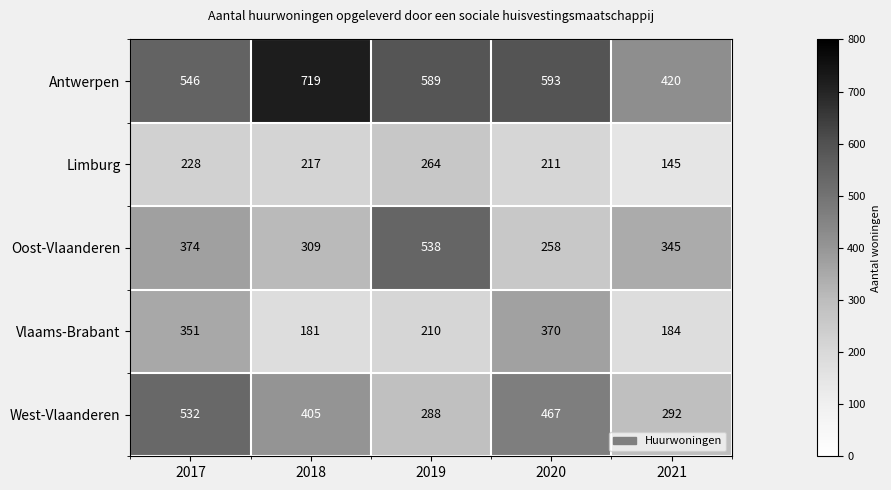

What is the sum of the Antwerpen values at 2019 and 2018?

1308